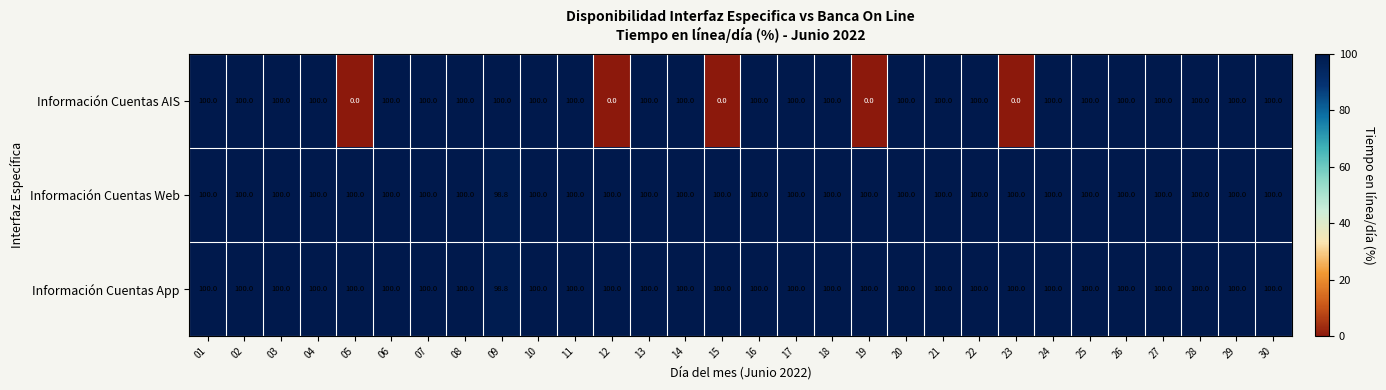

Is it true that Información Cuentas Web equals 155.1 at 10?

False